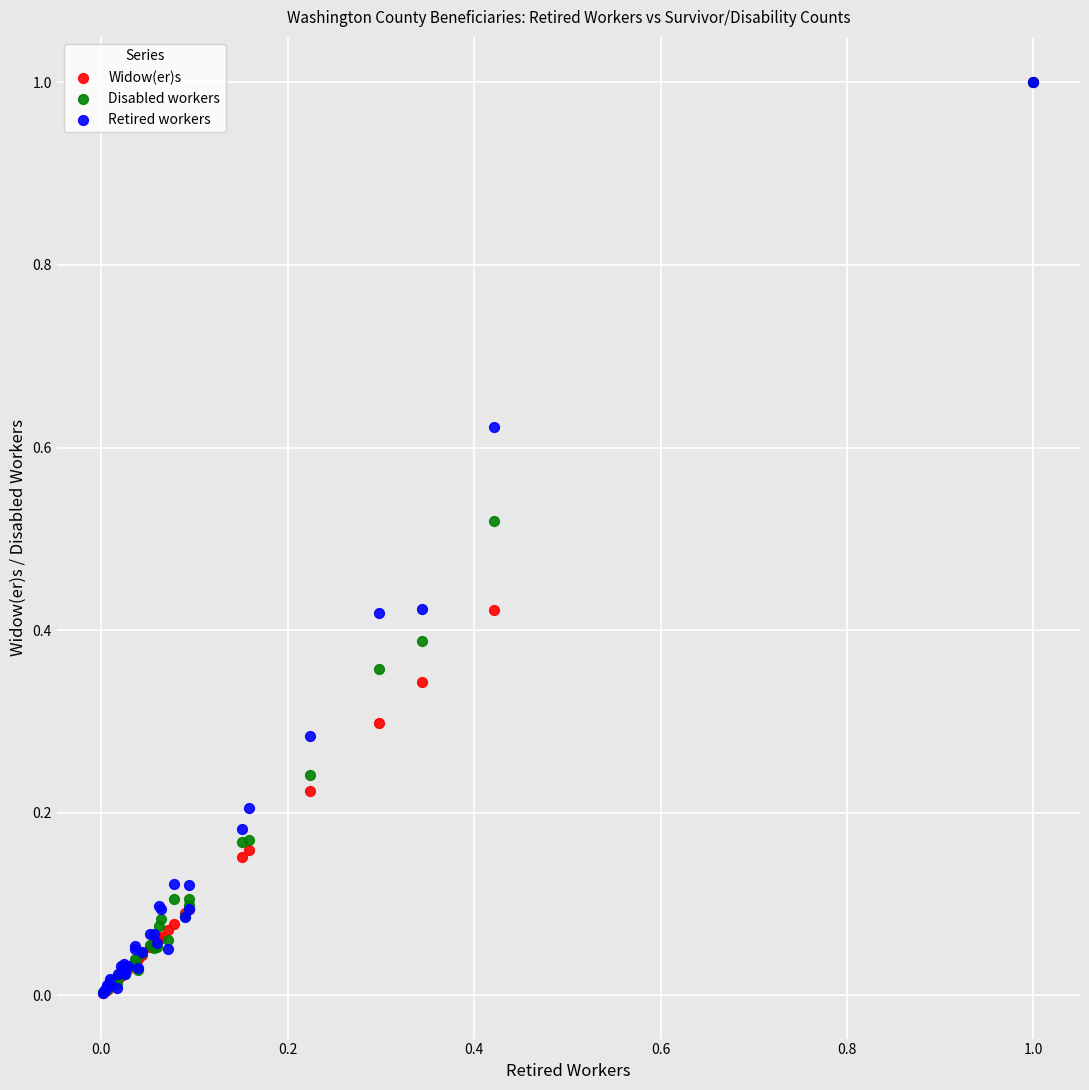

What are all the series names shown in the legend?

Widow(er)s, Disabled workers, Retired workers